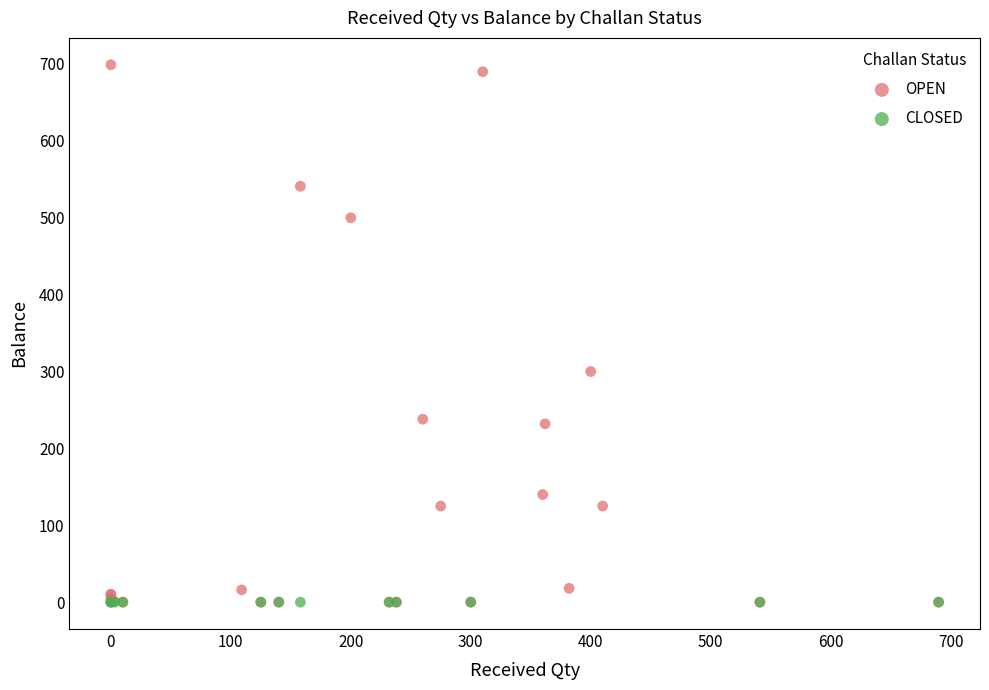

Which series contains the highest Y value?

OPEN